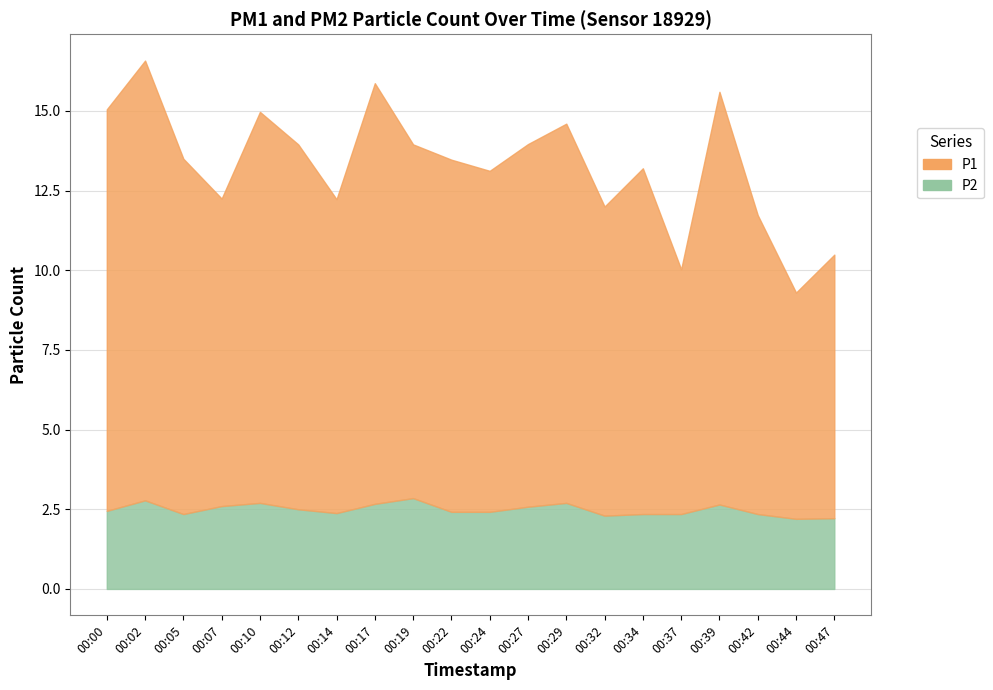

Is it true that P1 equals 8.3 at 00:47?

True